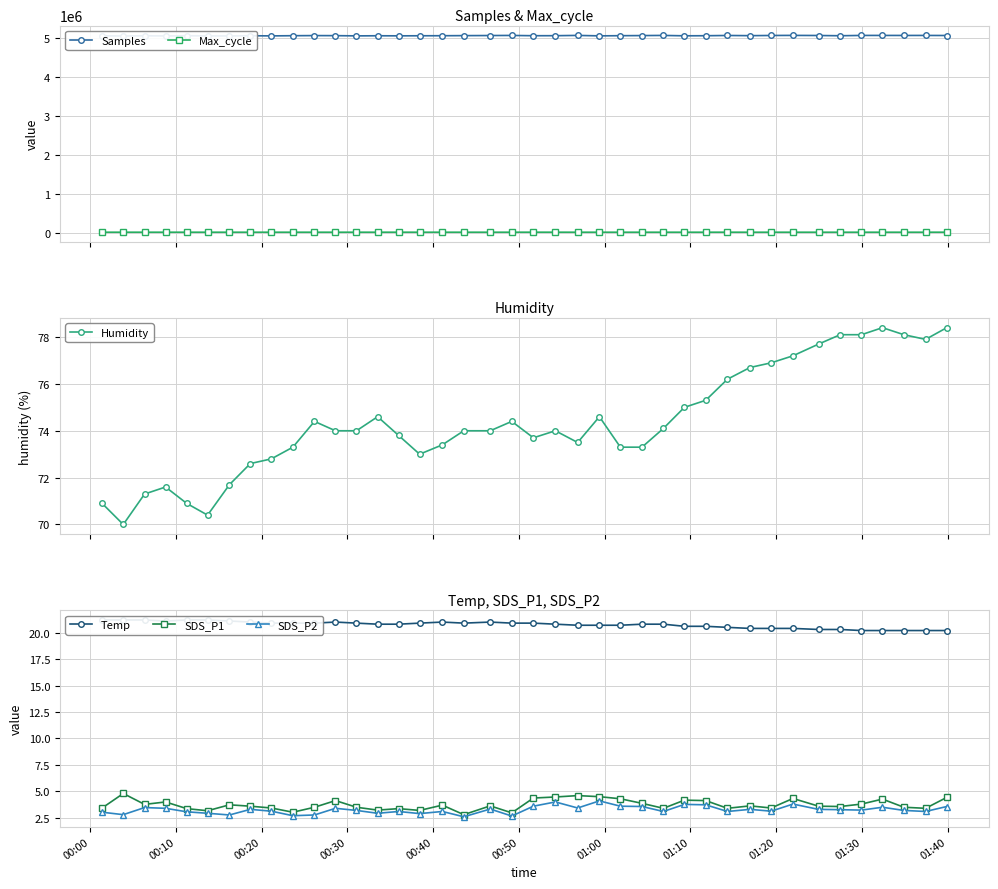

Reading left to right, extract all data points from this chart.

Samples: 5059301.0	5054912.0	5059958.0	5055656.0	5060877.0	5056146.0	5055965.0	5060774.0	5057032.0	5061766.0	5064787.0	5063246.0	5057335.0	5060229.0	5058277.0	5060104.0	5061227.0	5063792.0	5066063.0	5068575.0	5061418.0	5062054.0	5069160.0	5057740.0	5062101.0	5065058.0	5068875.0	5059024.0	5061167.0	5067560.0	5062816.0	5067559.0	5069670.0	5066774.0	5060749.0	5068790.0	5068696.0	5068209.0	5068508.0	5066782.0
Max_cycle: 20654.0	20626.0	20748.0	20649.0	20656.0	20629.0	20647.0	20676.0	20651.0	20630.0	20707.0	20654.0	20661.0	20728.0	20996.0	20736.0	20649.0	20635.0	20741.0	20664.0	21206.0	21014.0	20665.0	20633.0	20660.0	20622.0	20665.0	20756.0	20679.0	21172.0	20656.0	20625.0	20678.0	20641.0	20649.0	20685.0	20753.0	20630.0	20650.0	21209.0
Humidity: 70.9	70.0	71.3	71.6	70.9	70.4	71.7	72.6	72.8	73.3	74.4	74.0	74.0	74.6	73.8	73.0	73.4	74.0	74.0	74.4	73.7	74.0	73.5	74.6	73.3	73.3	74.1	75.0	75.3	76.2	76.7	76.9	77.2	77.7	78.1	78.1	78.4	78.1	77.9	78.4
Temp: 21.2	21.2	21.2	21.1	21.2	21.2	21.1	21.0	20.9	20.9	20.9	21.0	20.9	20.8	20.8	20.9	21.0	20.9	21.0	20.9	20.9	20.8	20.7	20.7	20.7	20.8	20.8	20.6	20.6	20.5	20.4	20.4	20.4	20.3	20.3	20.2	20.2	20.2	20.2	20.2
SDS_P1: 3.4	4.8	3.8	4.0	3.4	3.2	3.7	3.6	3.4	3.0	3.5	4.1	3.5	3.2	3.4	3.2	3.7	2.8	3.6	3.0	4.4	4.5	4.6	4.5	4.3	3.9	3.4	4.2	4.1	3.4	3.6	3.4	4.3	3.6	3.6	3.8	4.3	3.5	3.4	4.4
SDS_P2: 3.0	2.8	3.5	3.4	3.1	2.9	2.8	3.3	3.1	2.7	2.8	3.4	3.2	2.9	3.1	2.9	3.1	2.6	3.3	2.7	3.6	4.0	3.4	4.1	3.6	3.6	3.1	3.8	3.7	3.1	3.3	3.1	3.8	3.3	3.3	3.2	3.5	3.2	3.1	3.6